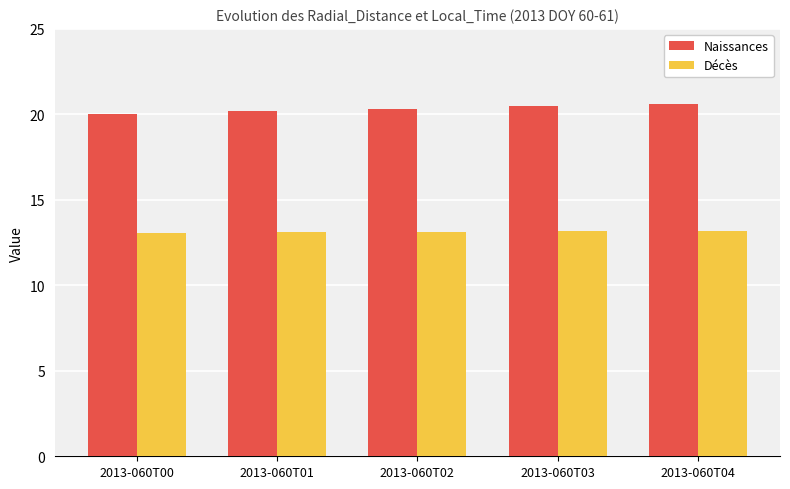

Rank the series by their maximum value, from highest to lowest.

Naissances, Décès